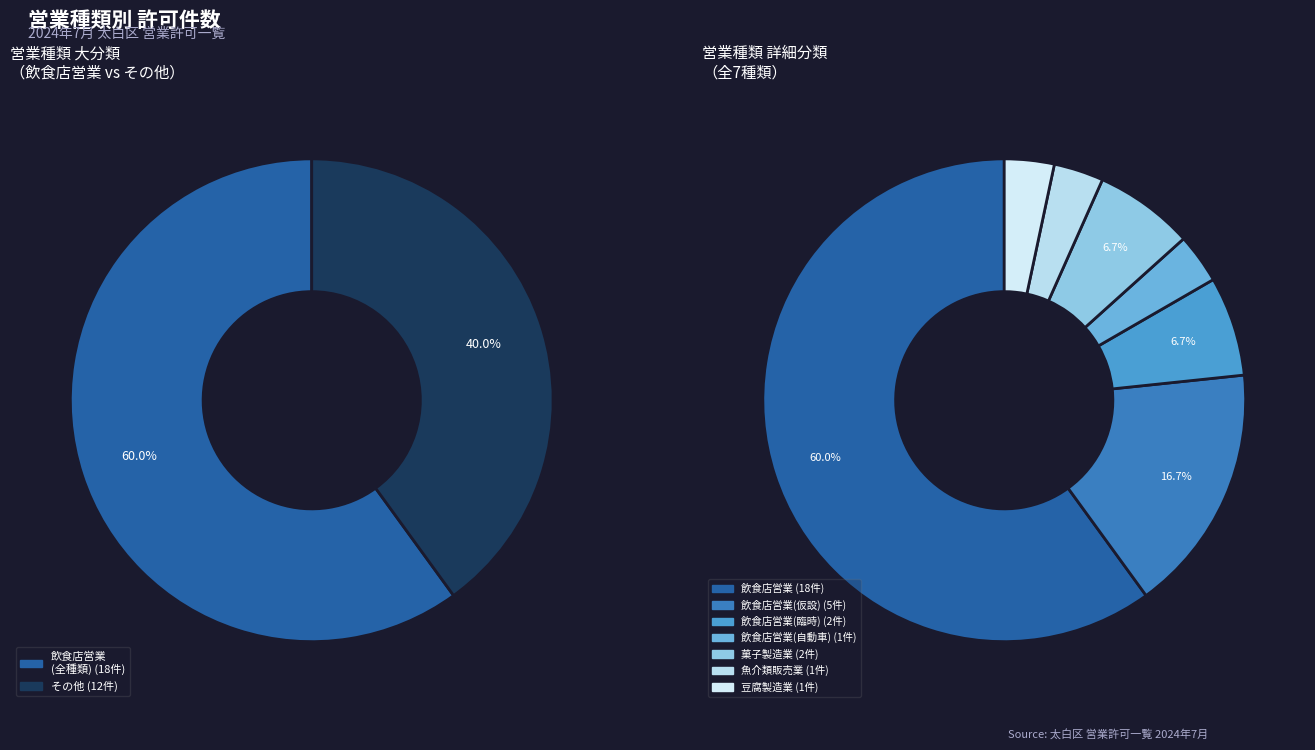

Rank the categories by value from lowest to highest.

飲食店営業(自動車), 魚介類販売業, 豆腐製造業, 飲食店営業(臨時), 菓子製造業, 飲食店営業(仮設), 飲食店営業